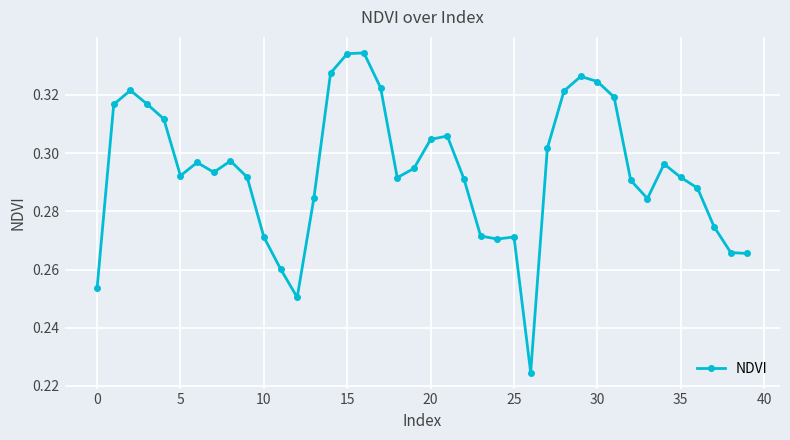

What is the sum of all values?

11.8